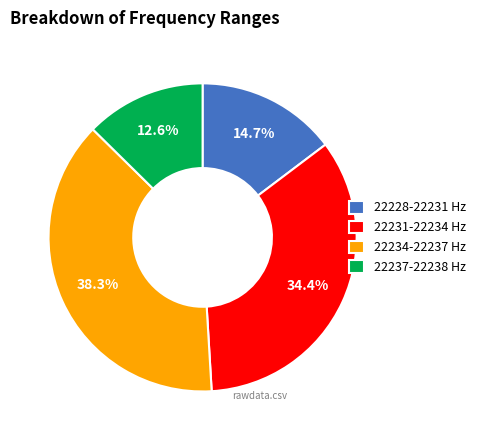

Does any single category account for the majority?

No